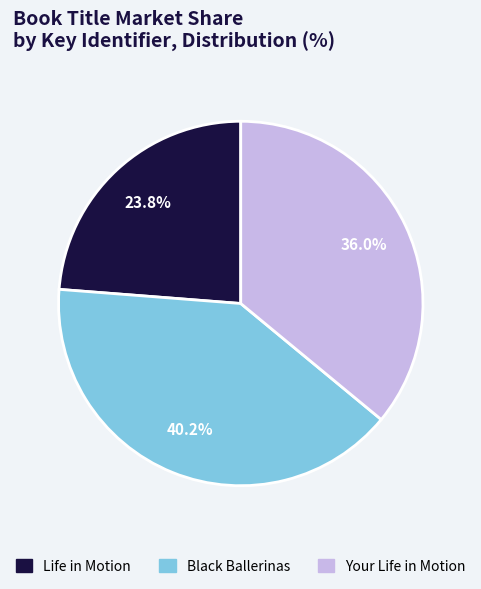

Is Your Life in Motion the majority of the pie?

No